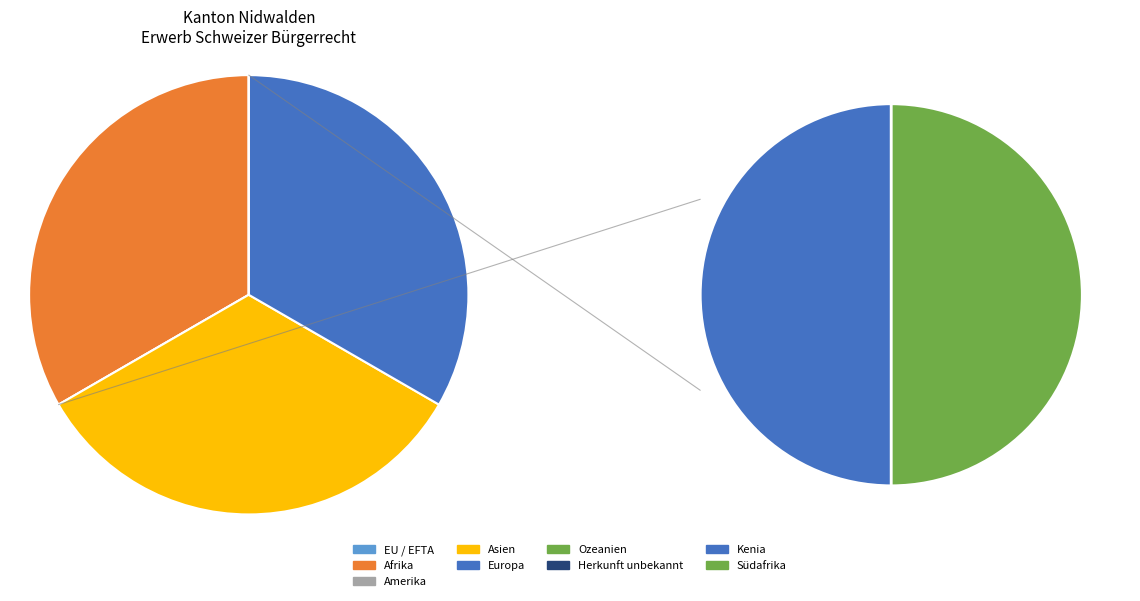

How many segments does this pie chart have?

7